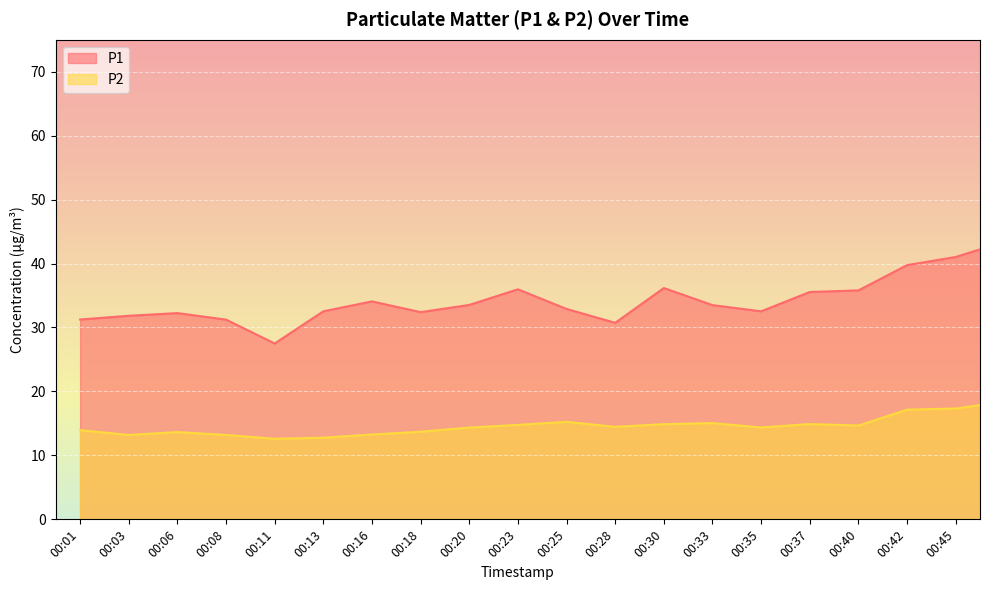

Between 00:03 and 00:42, which series saw the biggest shift?

P1